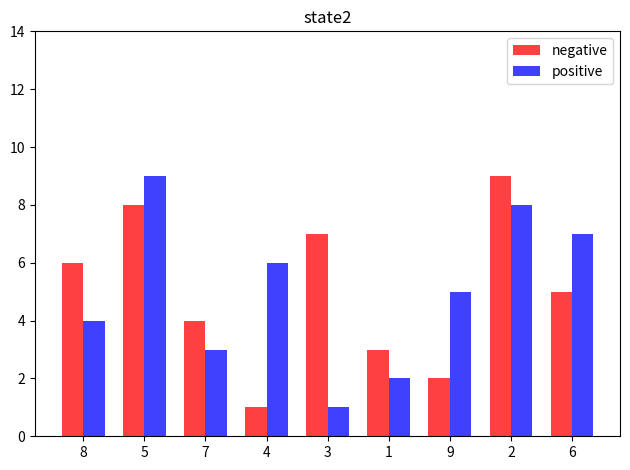

Is it true that negative equals 9 at 2?

True